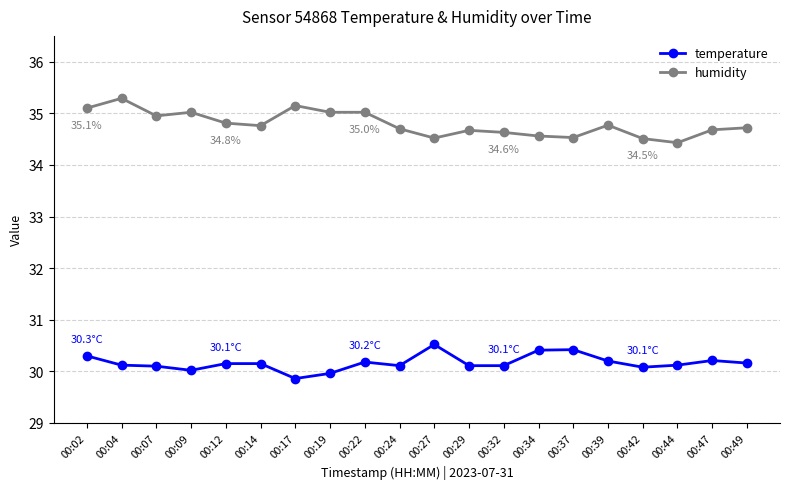

Is it true that temperature equals 30.2 at 00:22?

True